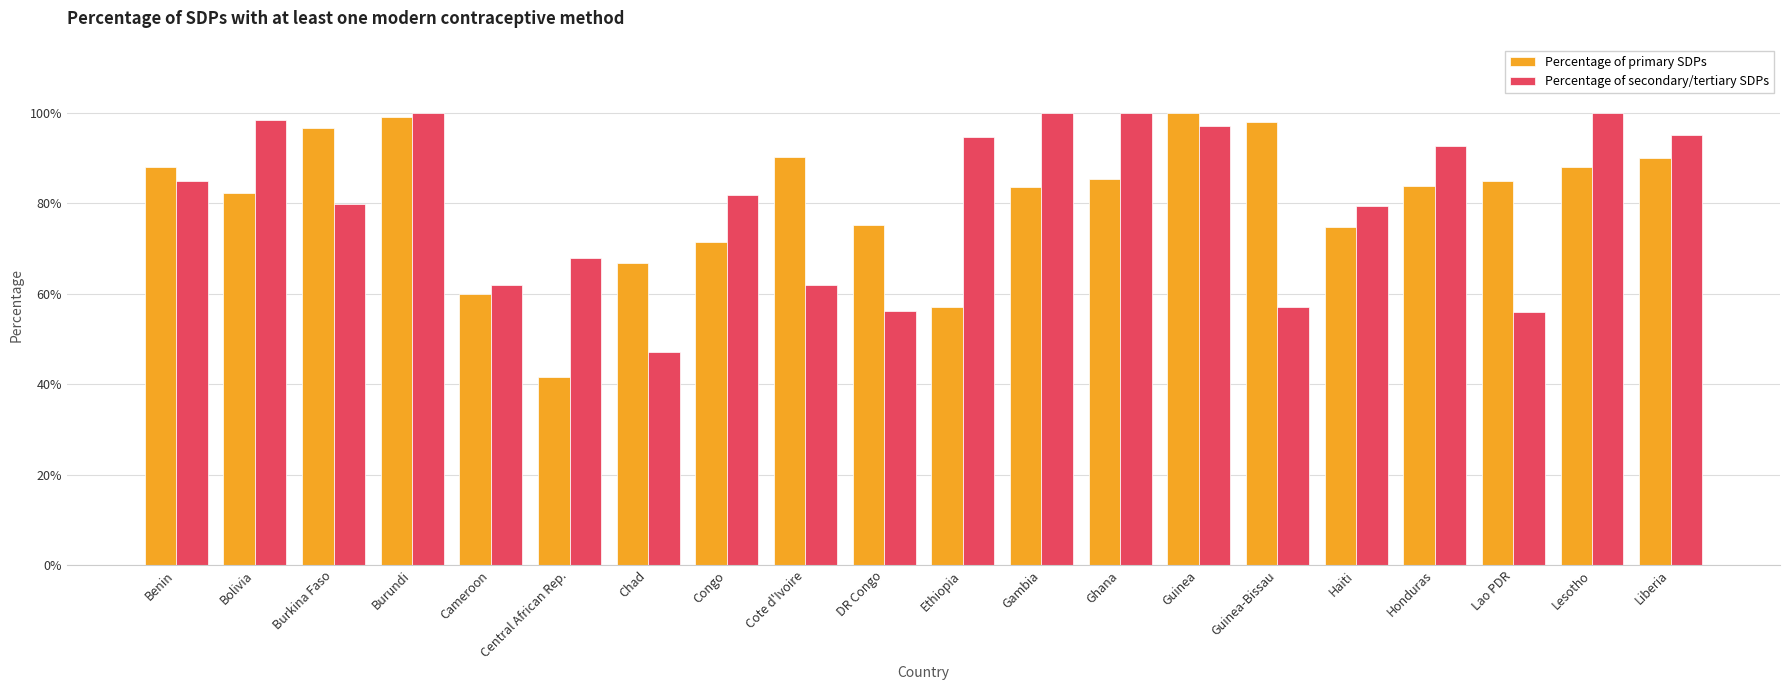

What is the difference between the maximum and minimum values in the Percentage of primary SDPs series?

0.6